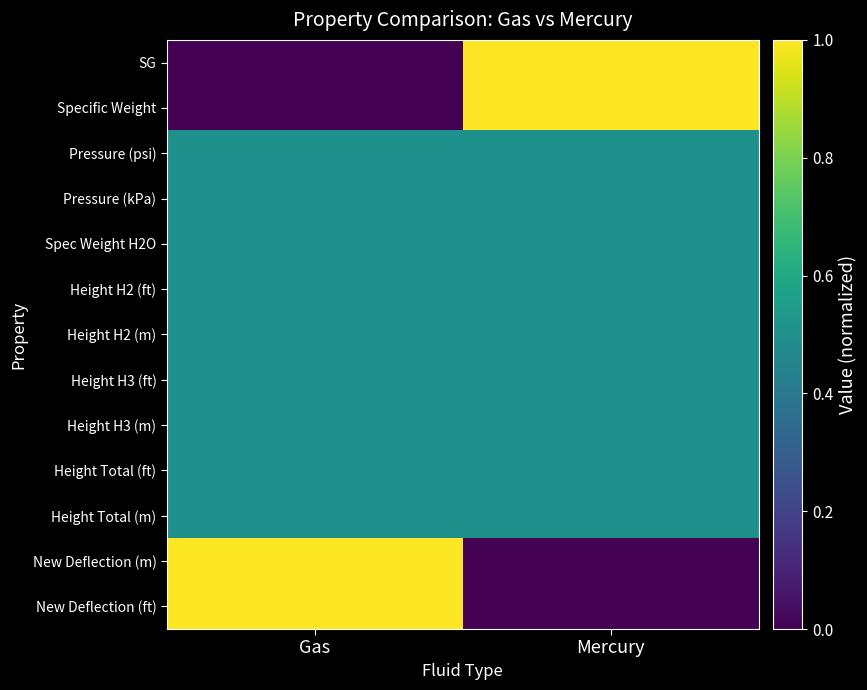

What is the total value across all series at Mercury?

6.5